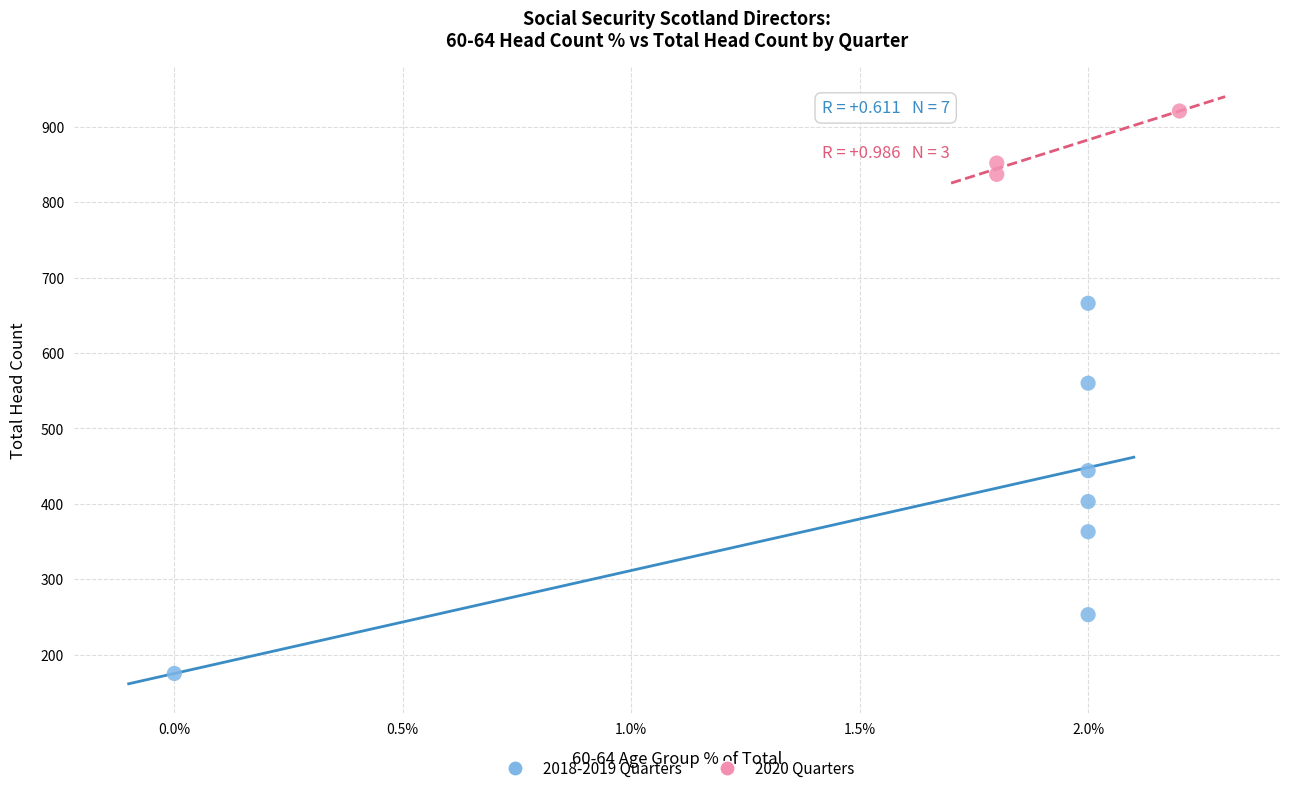

Which series has the widest spread of Y values?

2018-2019 Quarters